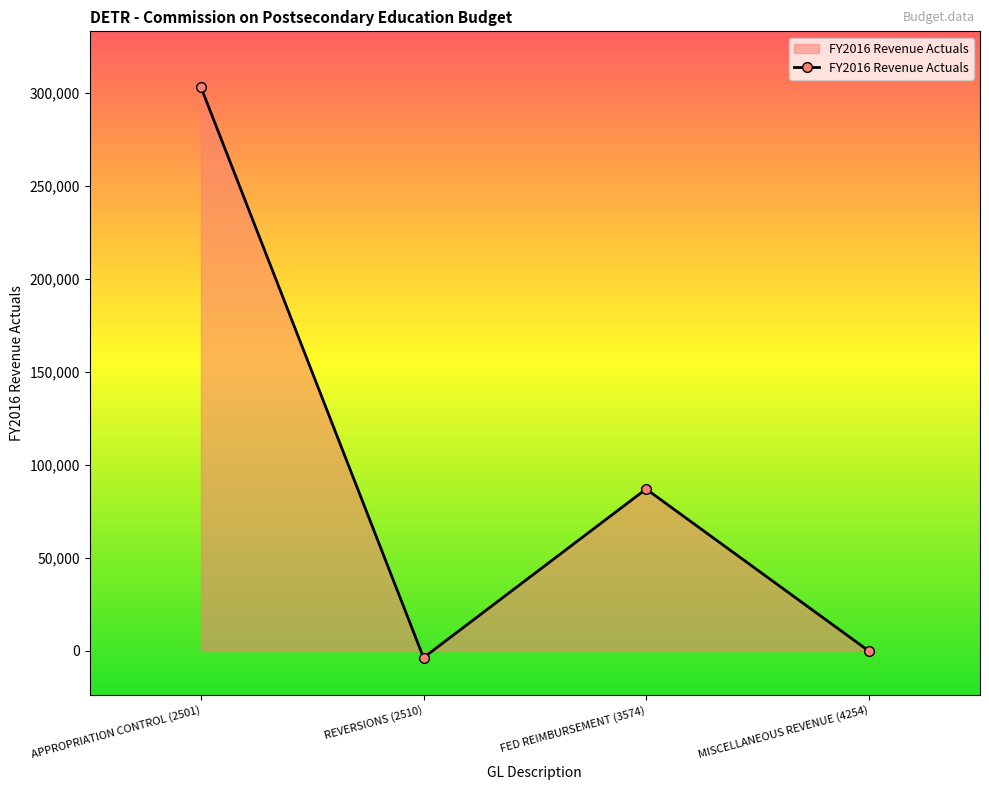

How many values are below 87044?

2